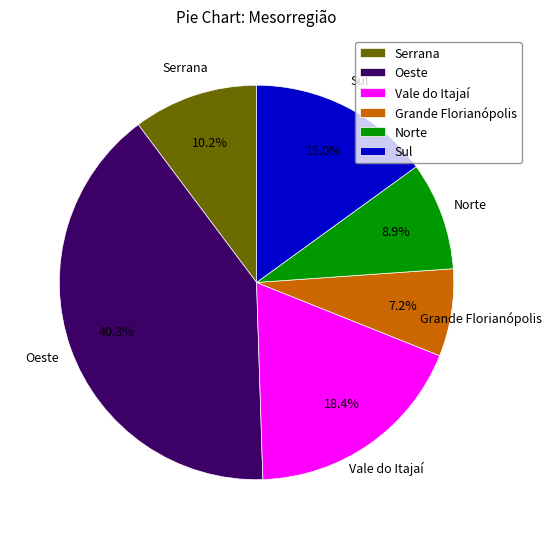

How many segments does this pie chart have?

6